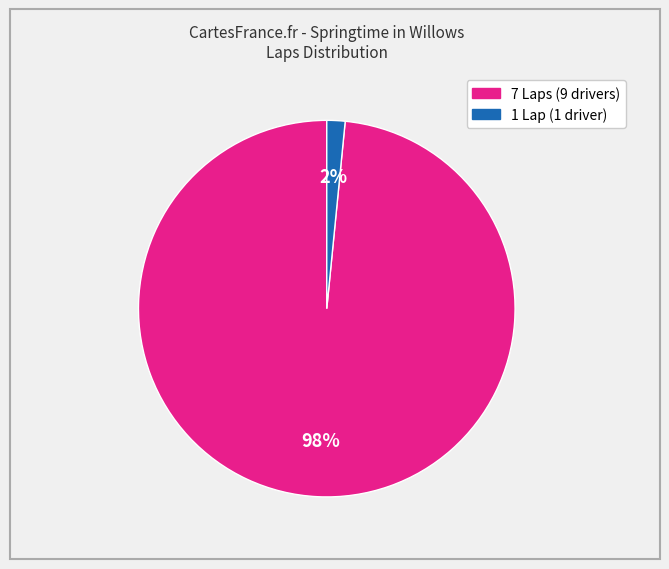

To the nearest percent, what is the average slice percentage?

50%